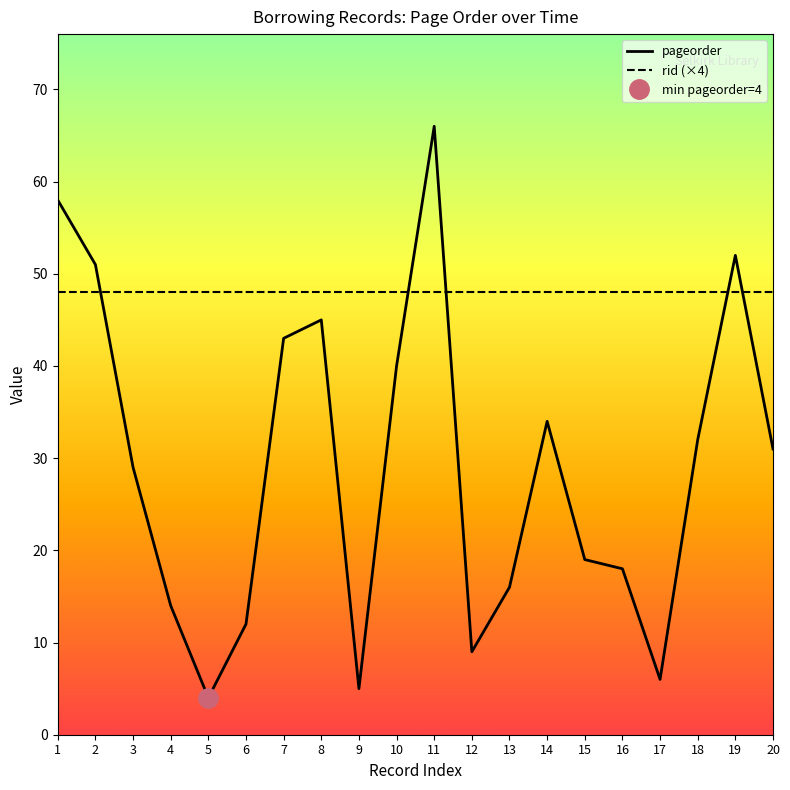

What is the sum of all rid (×4) values?

960